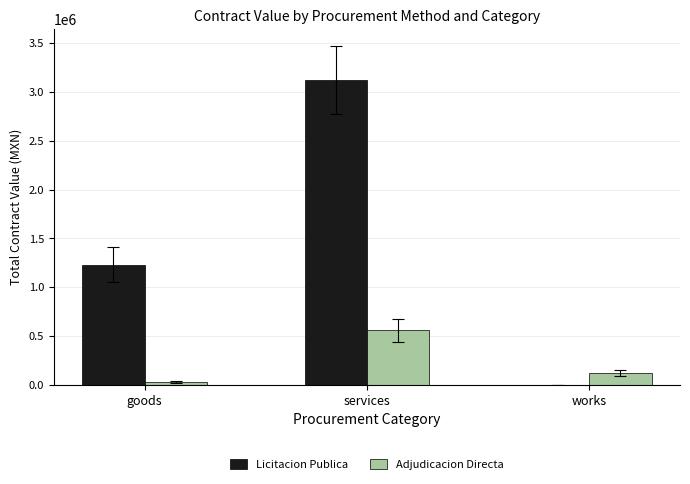

Is it true that Licitacion Publica equals 0.0 at works?

True